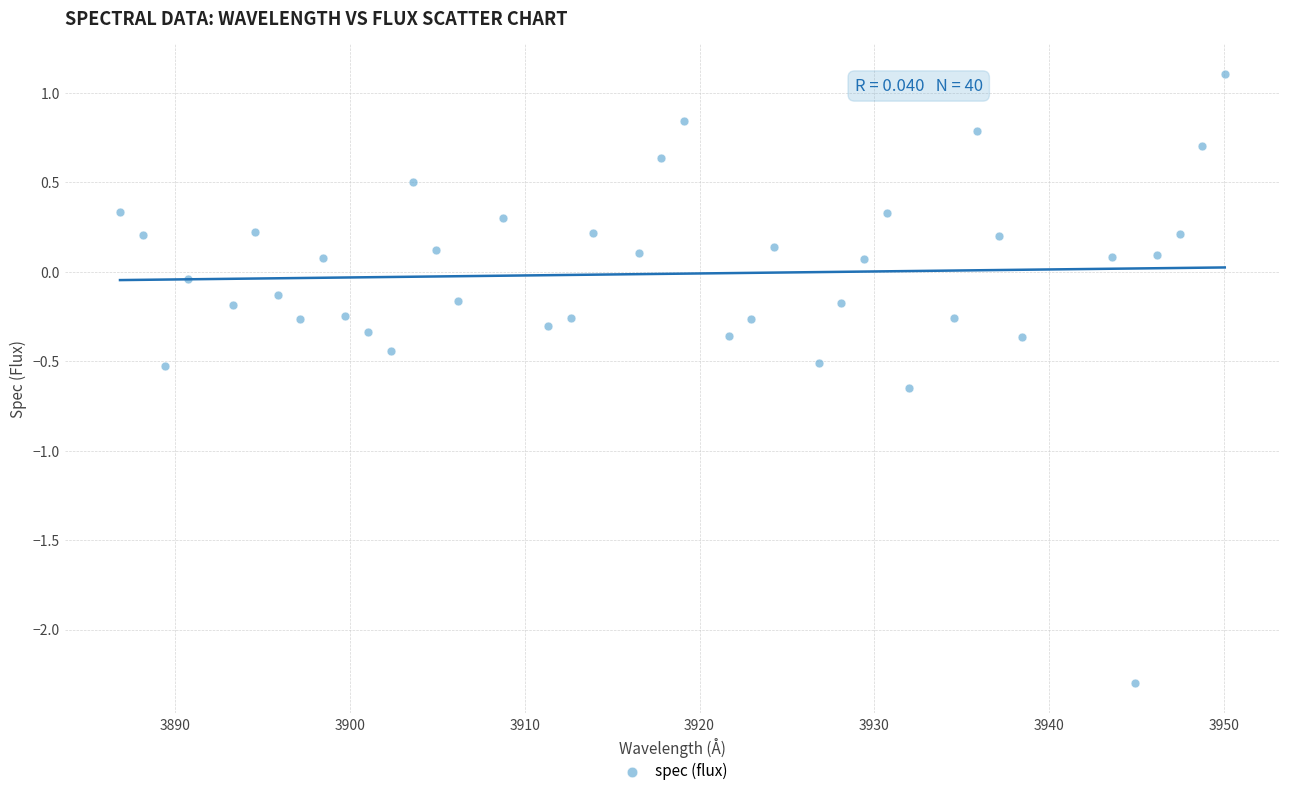

What is the range of X values (max minus min)?

63.2